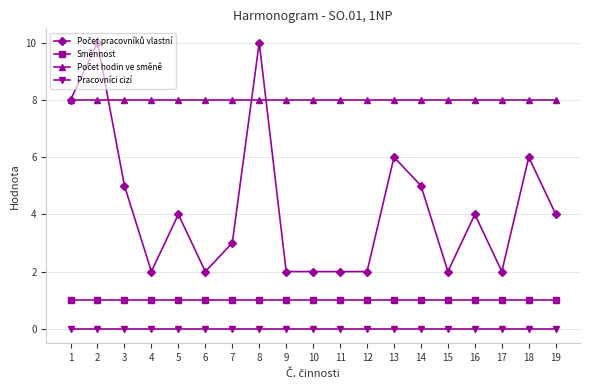

What is the total value across all series at 18?

15